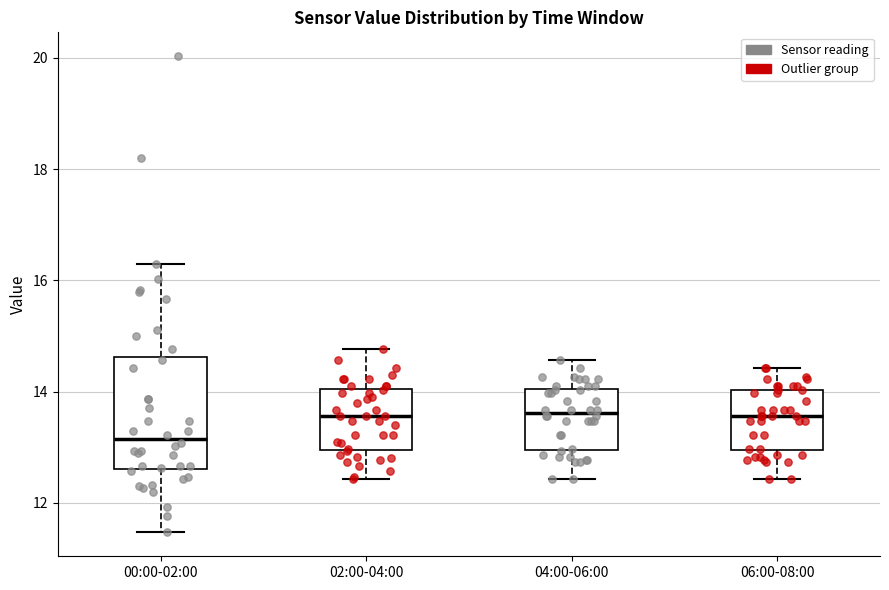

Where does the lower whisker of the box for 04:00-06:00 end on the y-axis? The values are not printed on the chart, so give them approximately, as read against the axis.

12.4